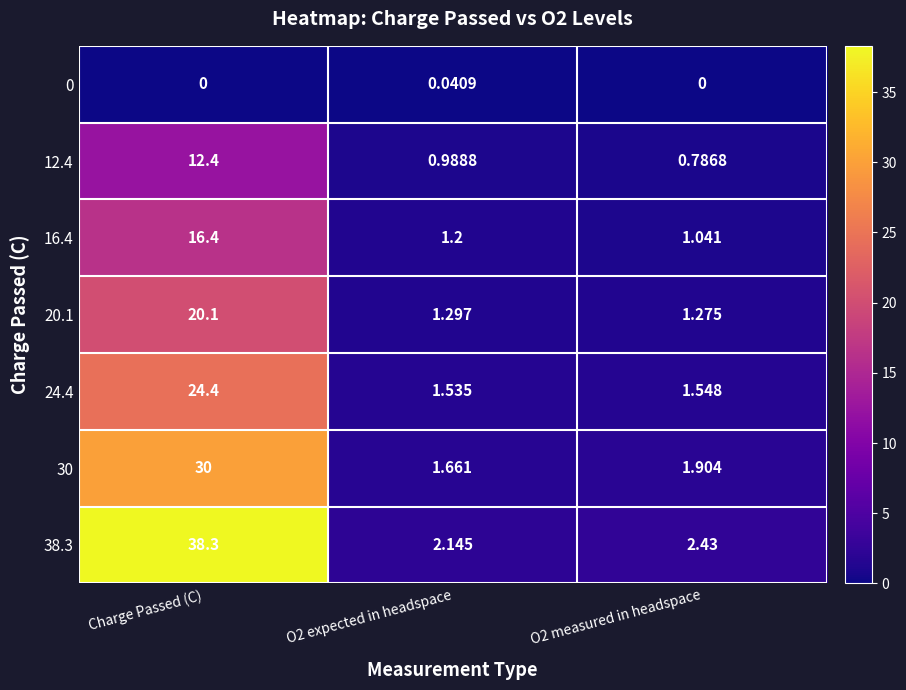

At which category does the chart reach its peak across all series?

Charge Passed (C)